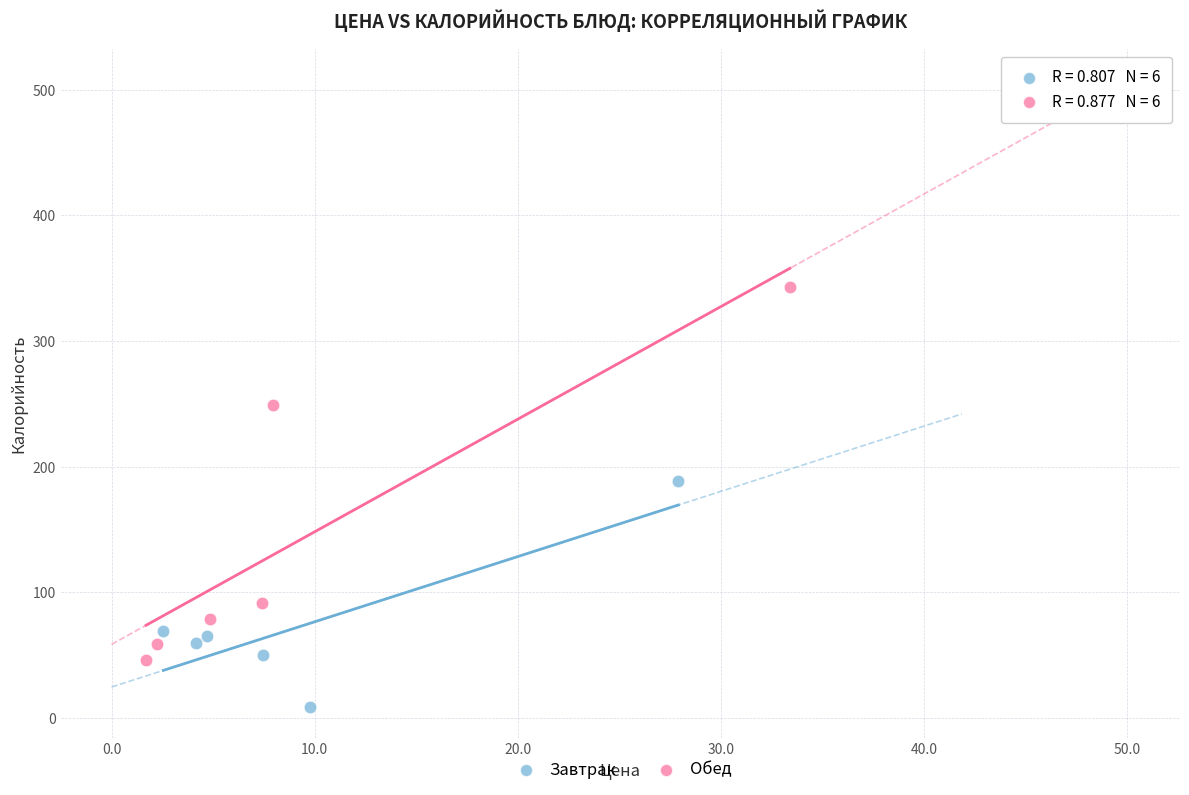

Which series contains the highest Y value?

Обед